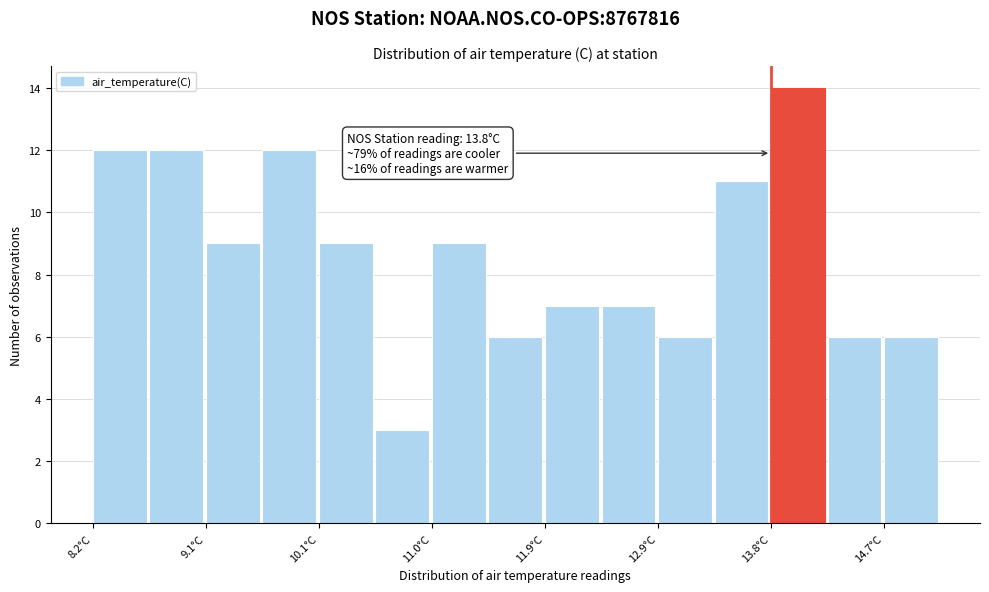

Over which range of the x-axis is the bar tallest?

13.8 to 14.3